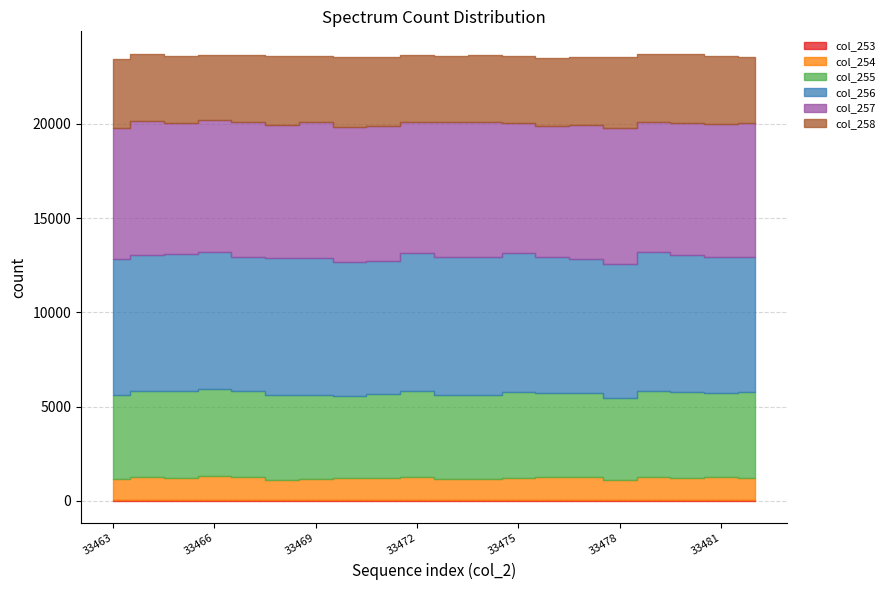

Between 33479 and 33476, which is larger?

33479